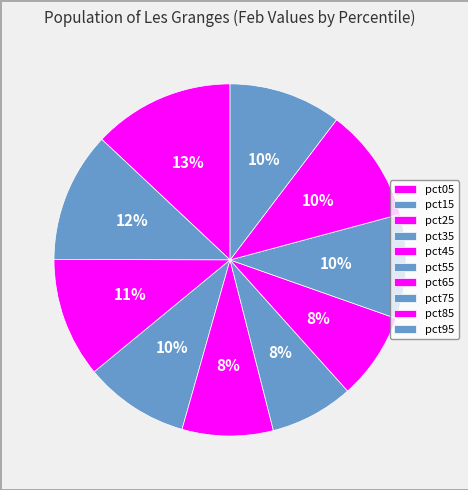

Count the number of slices in the pie.

10